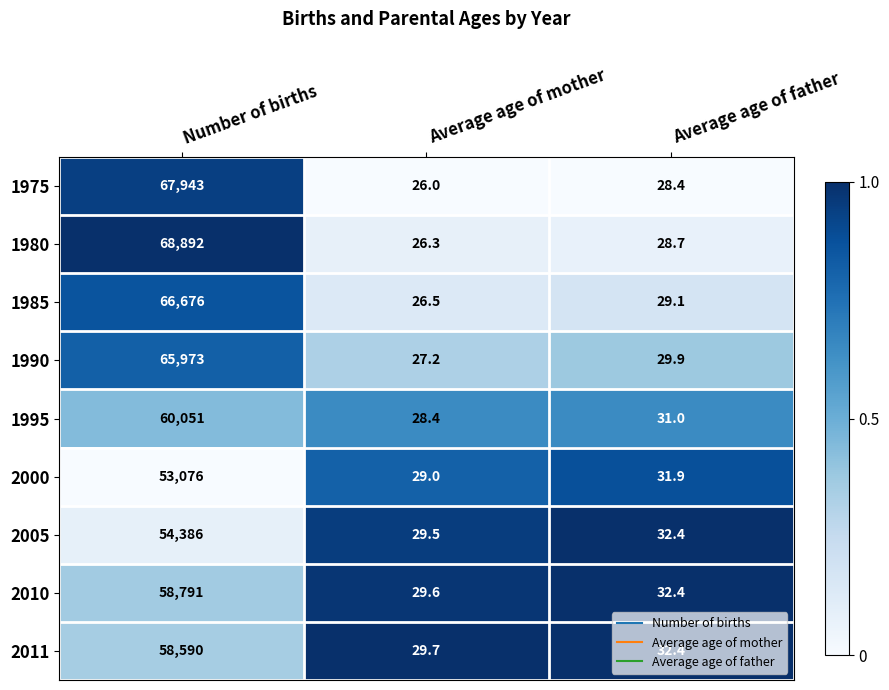

Which series has the widest spread of values?

1980